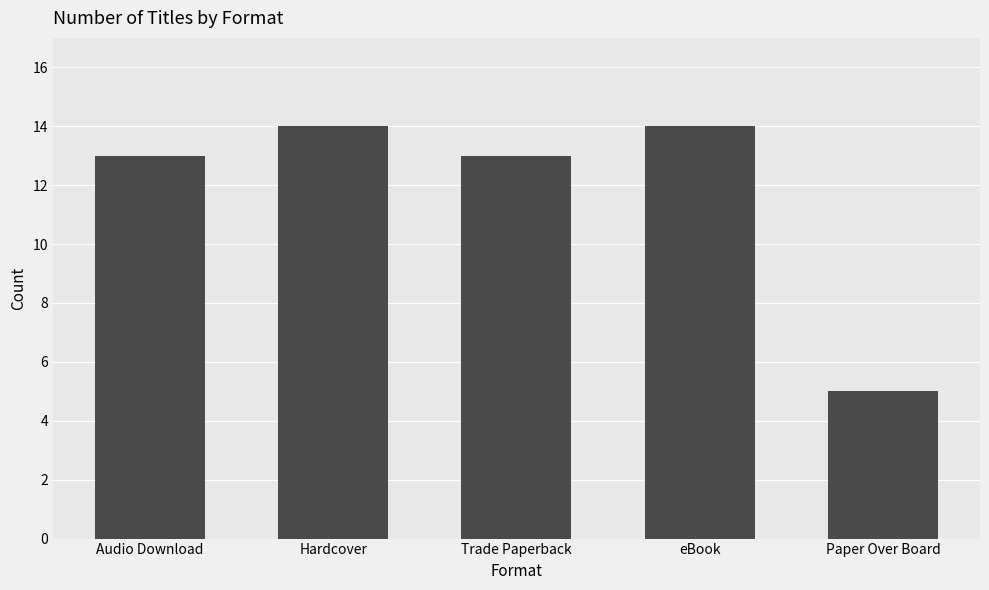

Is it true that the value at Paper Over Board is 5?

True